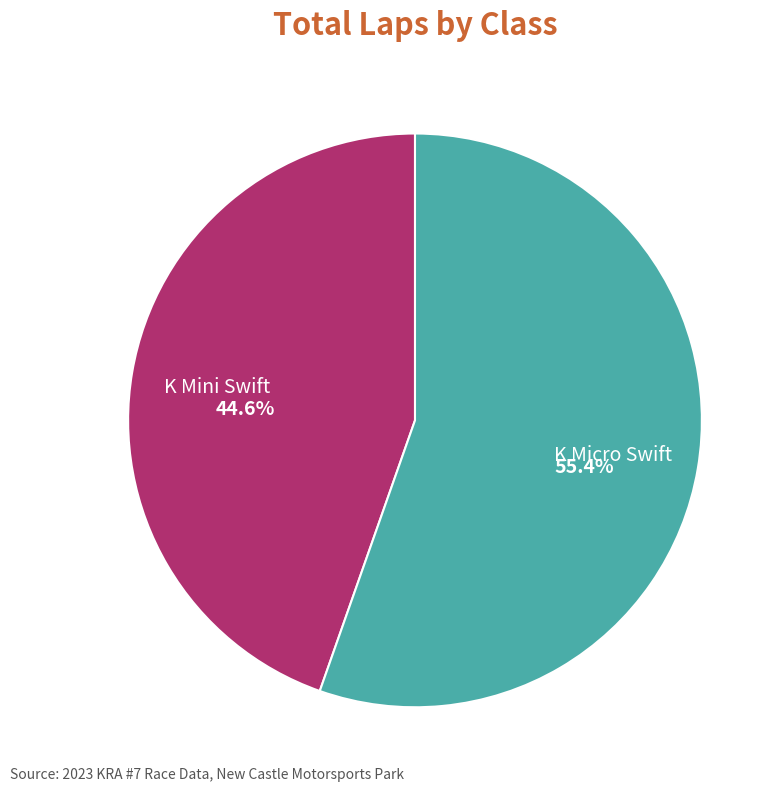

To the nearest percent, what is the combined percentage of K Micro Swift and K Mini Swift?

100%